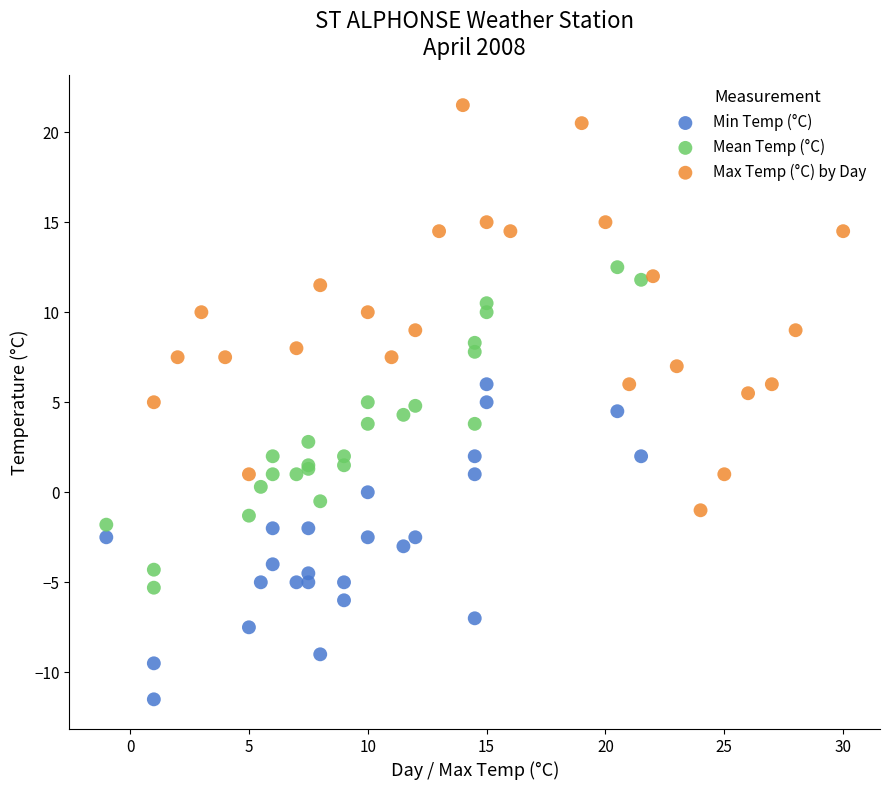

Which series reaches the maximum Y coordinate?

Max Temp (°C) by Day